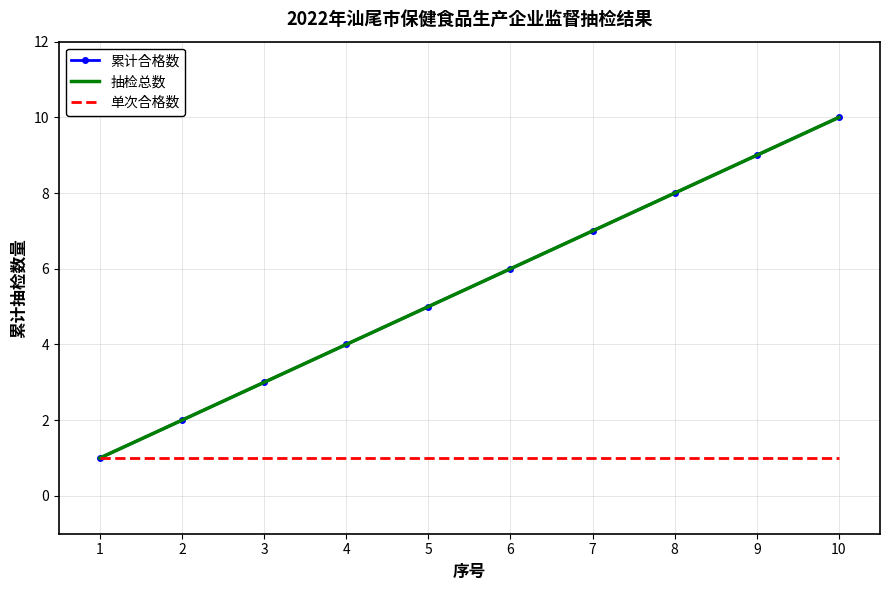

Rank the series by their maximum value, from lowest to highest.

单次合格数, 累计合格数, 抽检总数